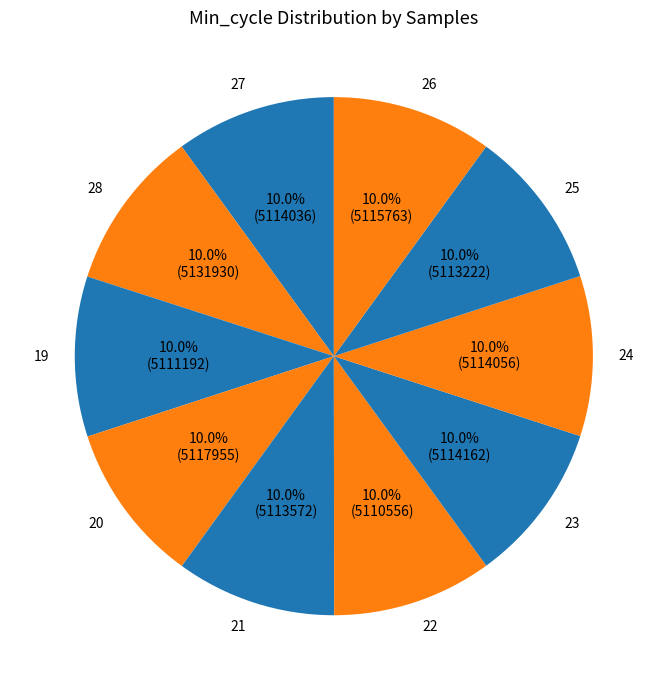

What is the ratio of the value at 21 to the value at 19?

1.0